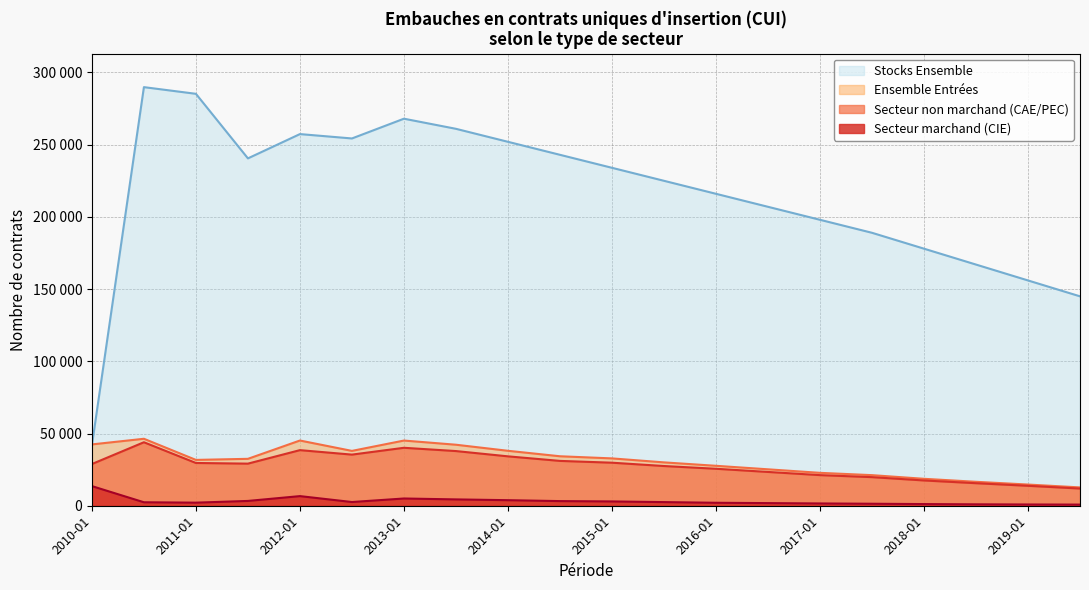

Reading left to right, list all the values displayed in this chart.

Secteur non marchand (CAE/PEC) - Entrées: 28875	43963	29606	29152	38496	35402	40123	37856	34201	31045	29800	27500	25600	23400	21200	19800	17500	15600	13800	11900
Secteur marchand (CIE) - Entrées: 13589	2403	2131	3326	6664	2570	5012	4389	3845	3210	2980	2520	2050	1820	1580	1380	1150	980	870	790
Ensemble Entrées: 42464	46366	31737	32478	45160	37972	45135	42245	38046	34255	32780	30020	27650	25220	22780	21180	18650	16580	14670	12690
Stocks Ensemble: 41824	289855	285232	240522	257346	254318	268000	261000	252000	243000	234000	225000	216000	207000	198000	189000	178000	167000	156000	145000